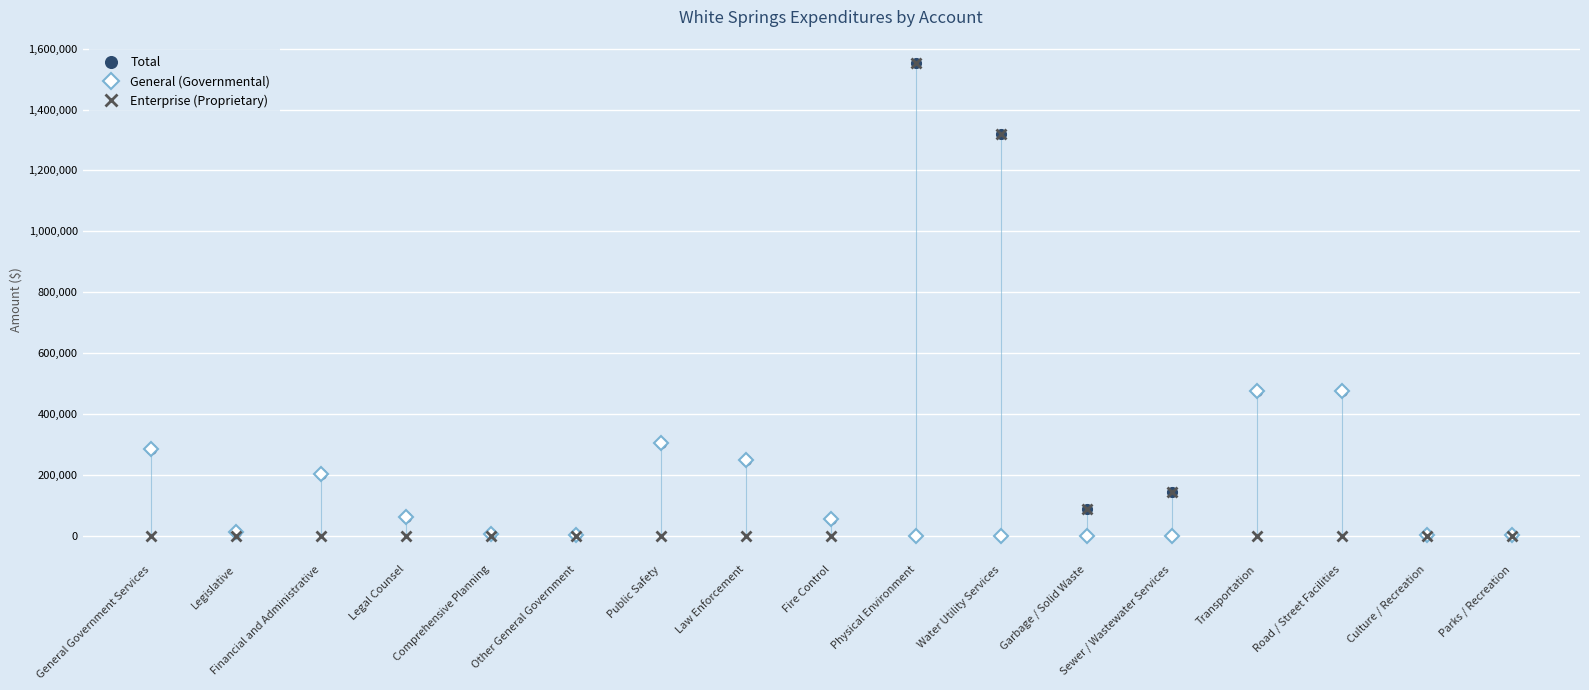

How many positive values does the General (Governmental) series have?

13